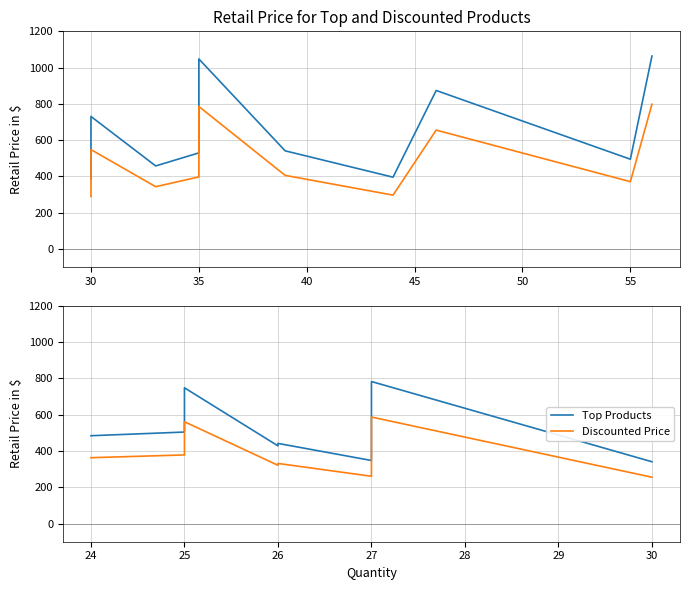

List the series in order of their peak value, lowest first.

Discounted Price, Top Products